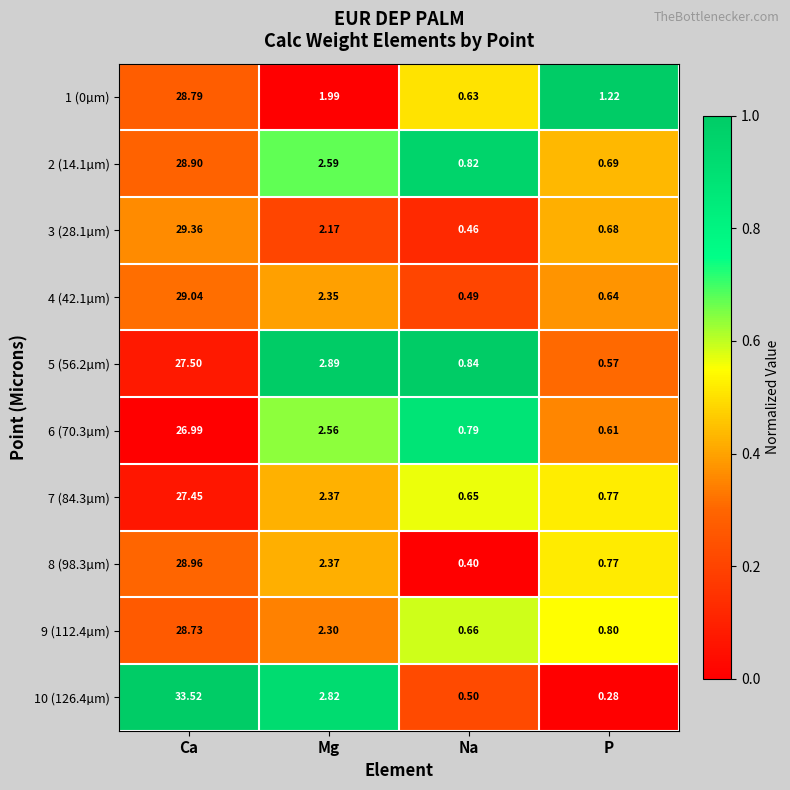

Is the value of 2 (14.1µm) at P greater than the value of 6 (70.3µm) at Mg?

No